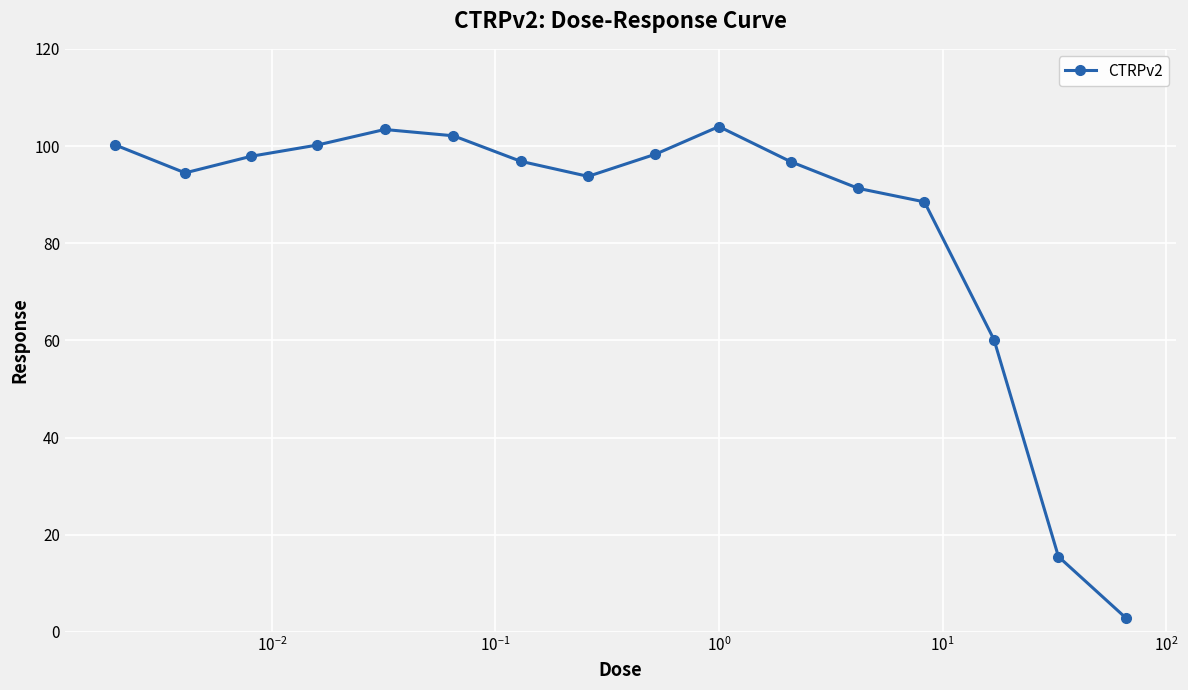

What is the smallest value displayed?

2.9